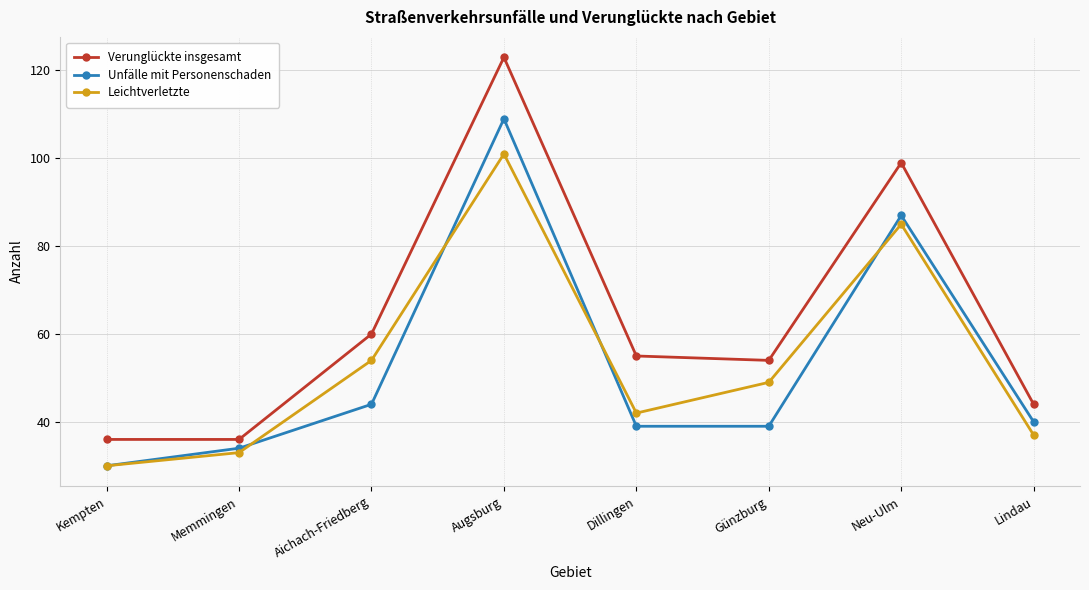

Read the Verunglückte insgesamt value at Kempten.

36